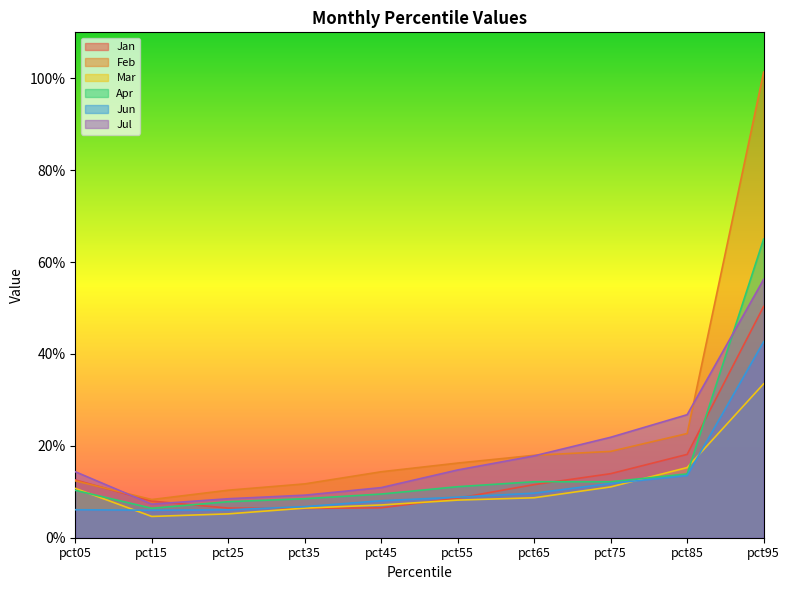

At how many categories does at least one series exceed 0?

10